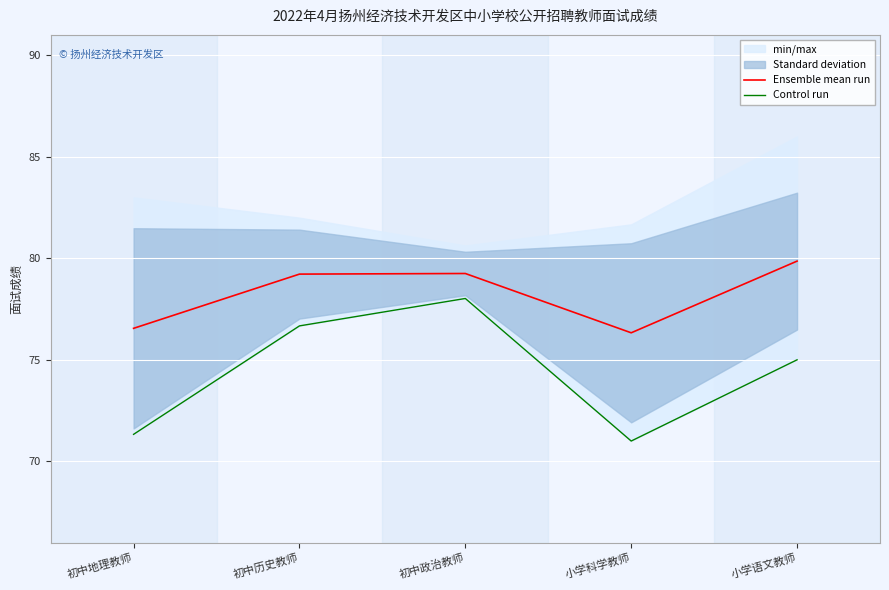

How many lines are shown in the chart?

2